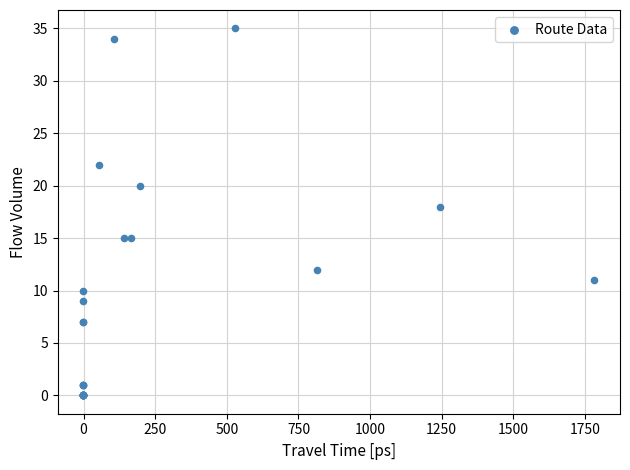

What Y value in the scatter plot is closest to 17?

18